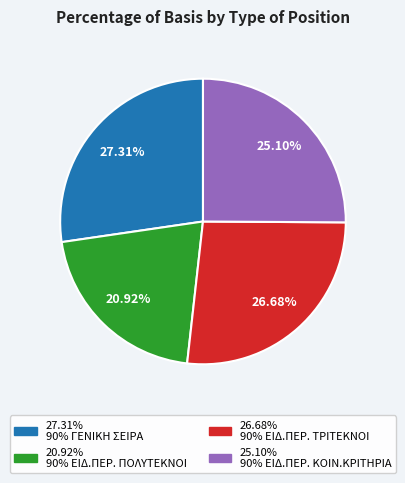

Does any single category account for the majority?

No